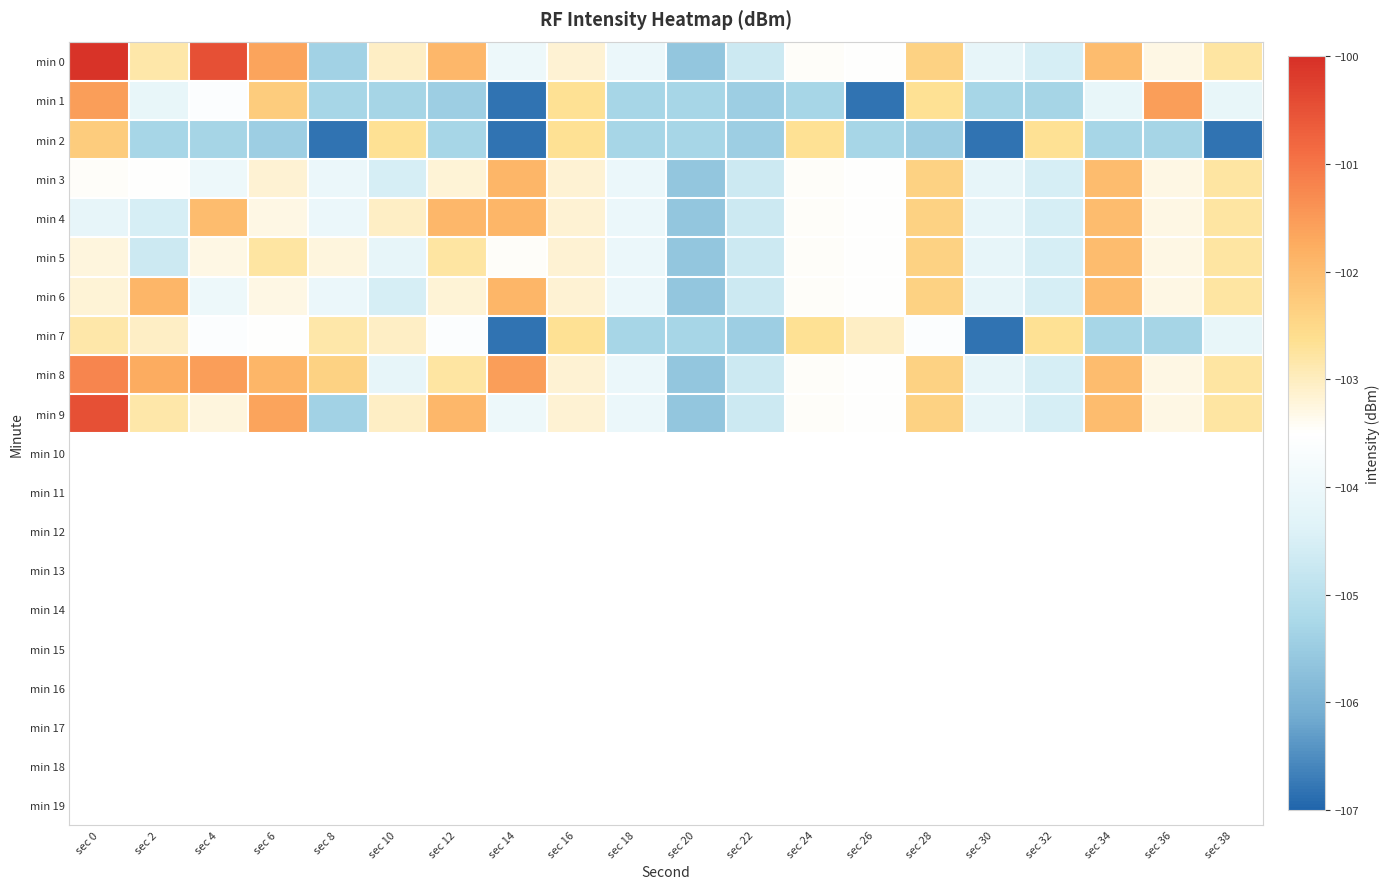

Which series has the widest spread of values?

min 0